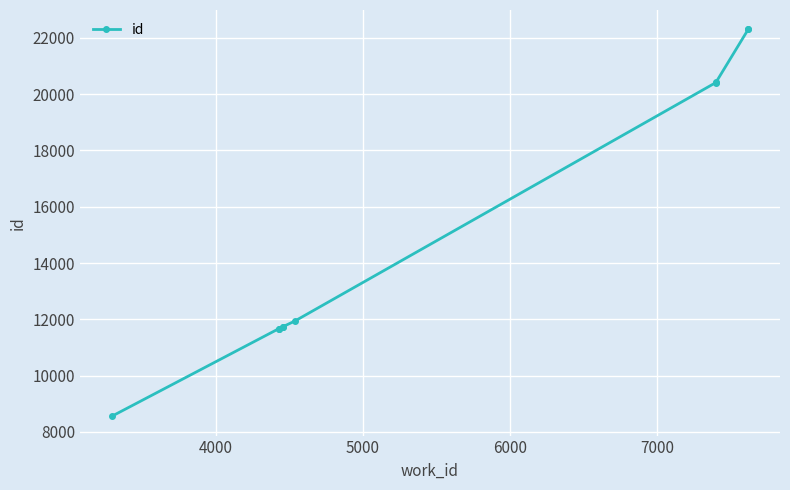

Reading right to left, transcribe all the data shown in this chart.

22299	22297	20416	20411	11934	11744	11743	11671	11666	8558